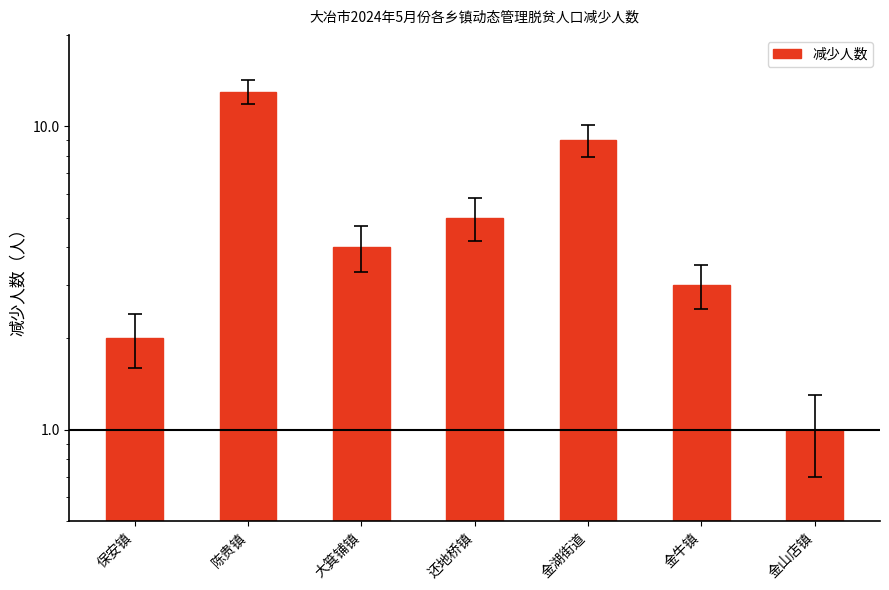

The chart shows a value of 4 at 金湖街道. True or false?

False